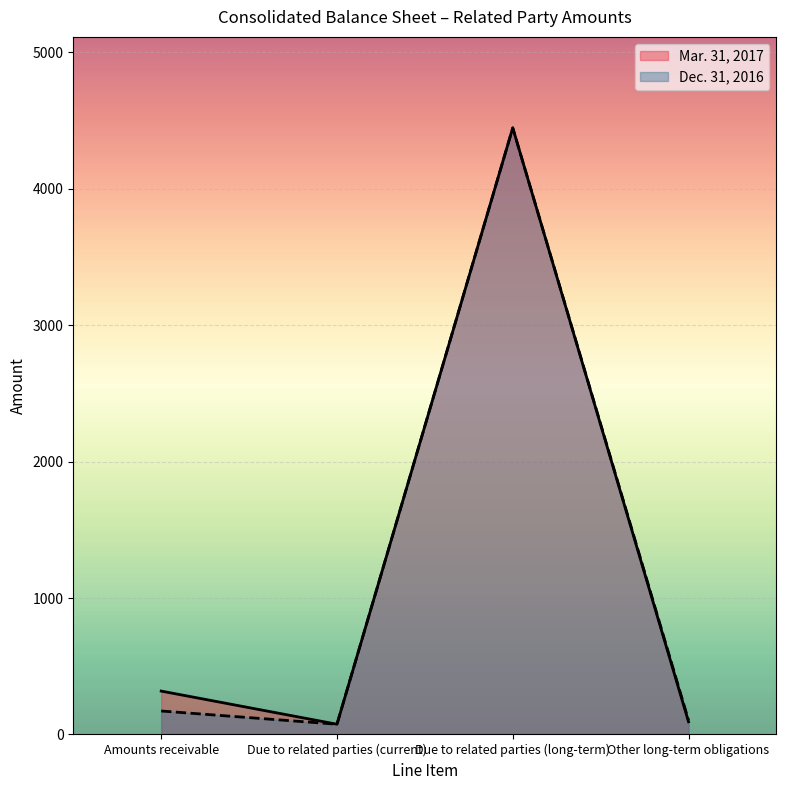

Between Due to related parties (long-term) and Other long-term obligations, which is larger?

Due to related parties (long-term)